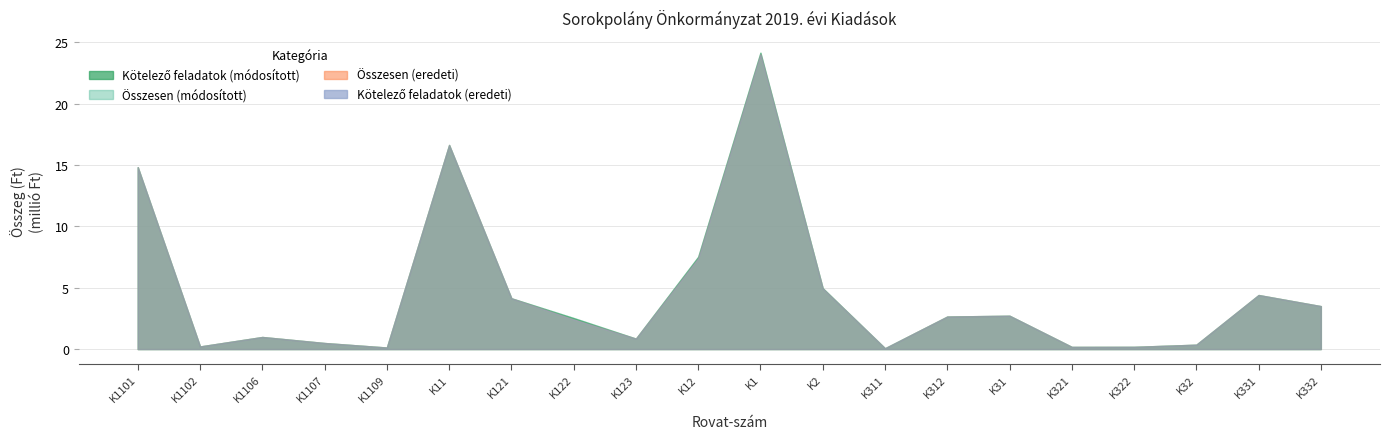

True or false: Összesen (eredeti) and Összesen (módosított) intersect in this chart.

False